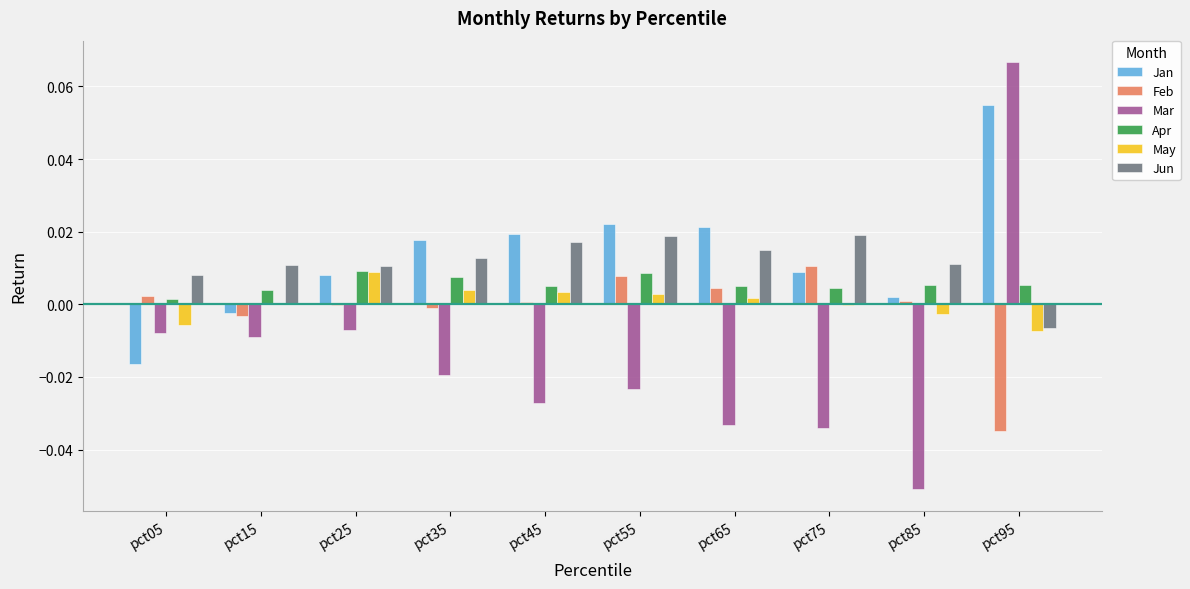

Between pct05 and pct35, which series saw the biggest shift?

Jan